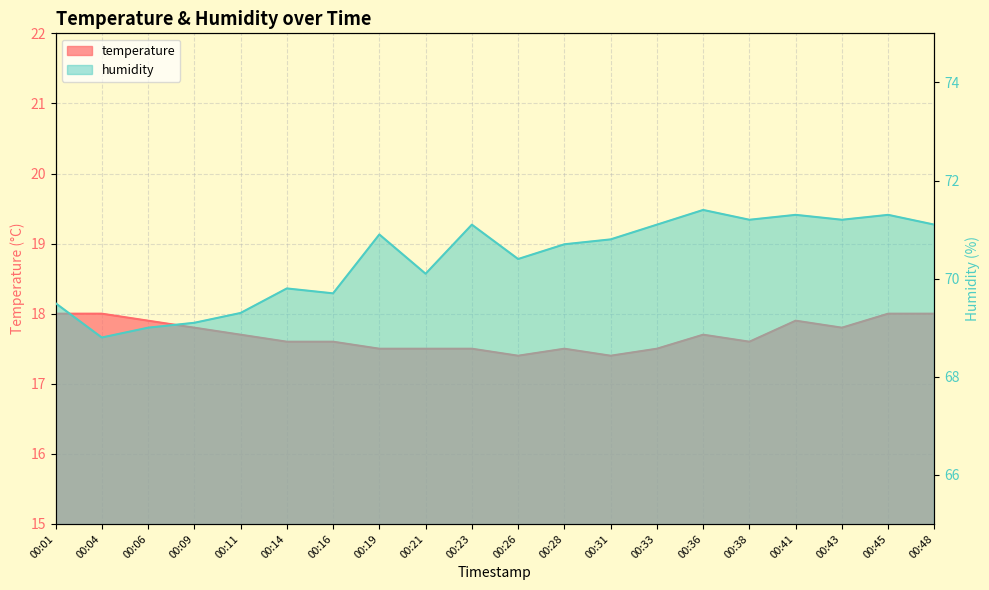

What is the highest value of the humidity series?

71.4